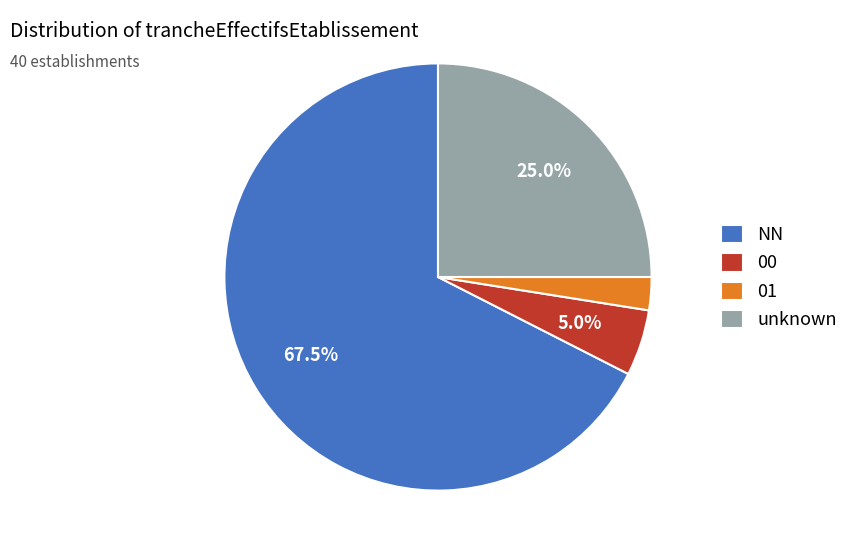

Do 00 and NN together represent more than half of the pie?

Yes